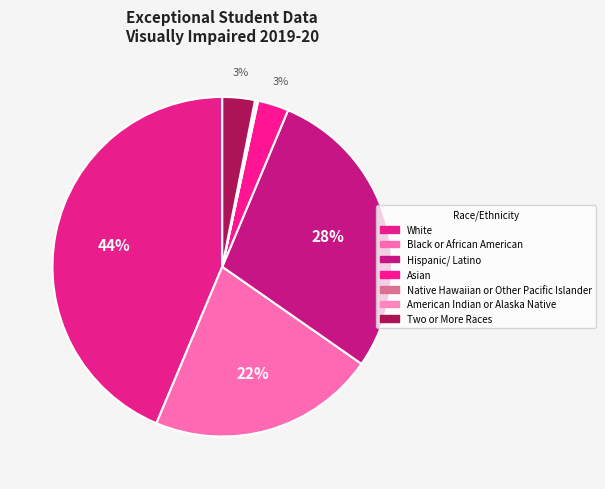

Combined, do Native Hawaiian or Other Pacific Islander and White account for over 50%?

No